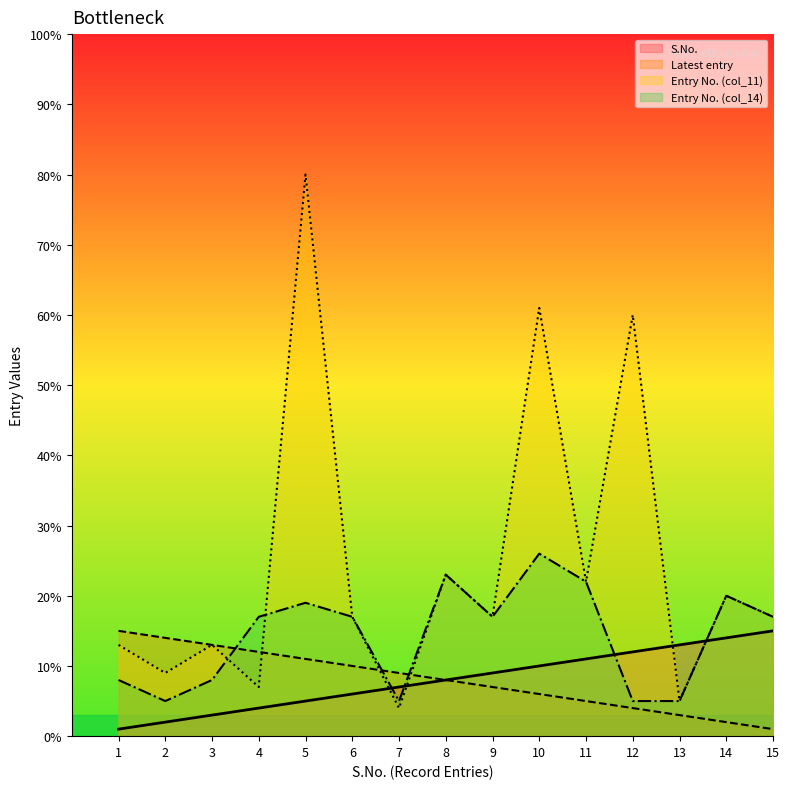

Which series ends up on top after the final intersection of Entry No. (col_11) and S.No.?

Entry No. (col_11)